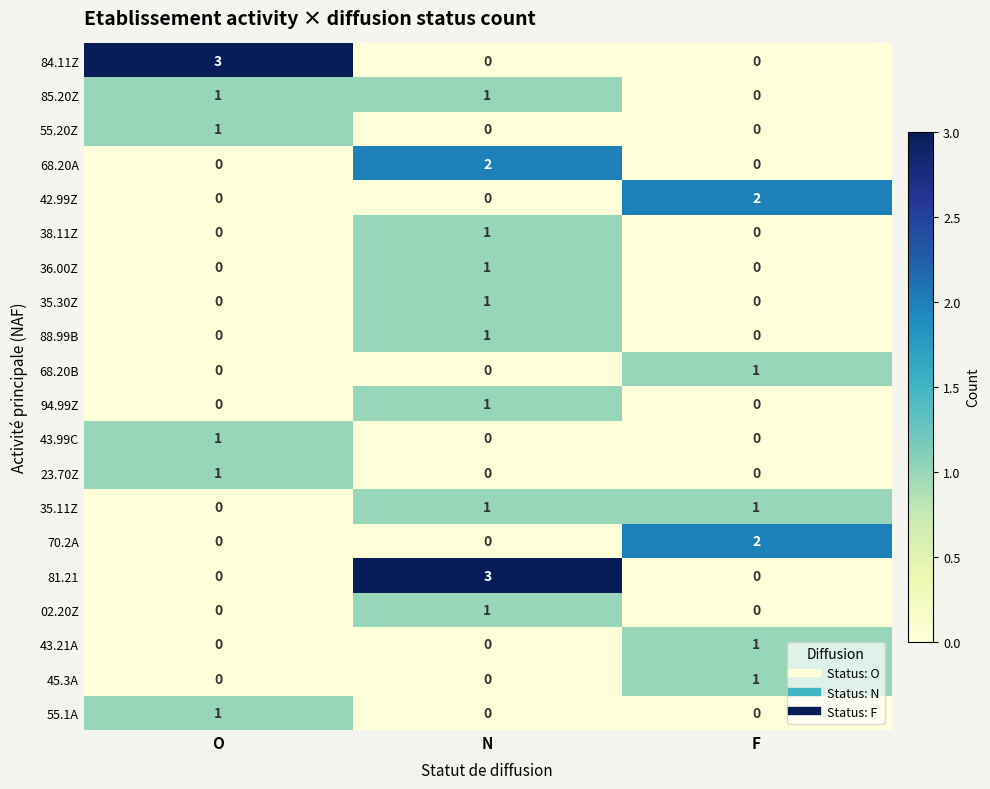

Which series changed the most between N and F?

81.21